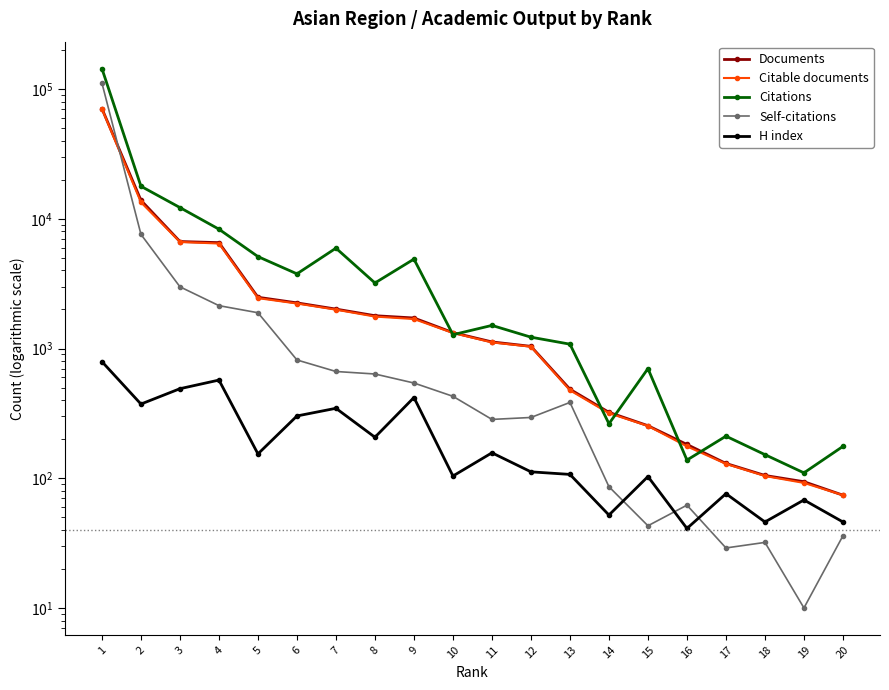

Is the value of Citable documents at 3 greater than the value of Citations at 20?

Yes